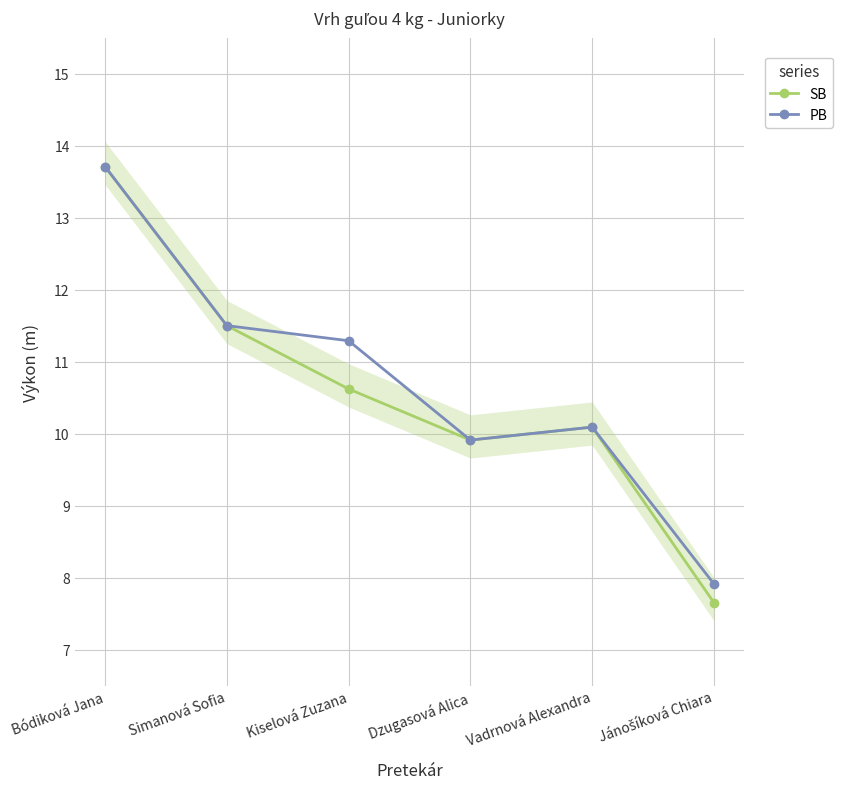

What is the maximum value for SB?

13.7